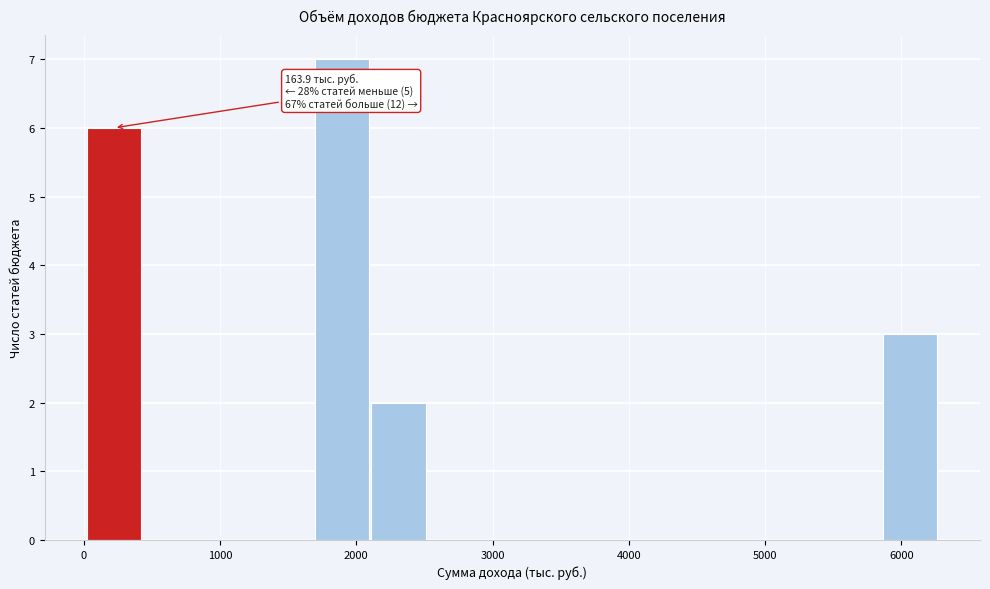

Which range on the x-axis has the tallest bar?

1700 to 2100